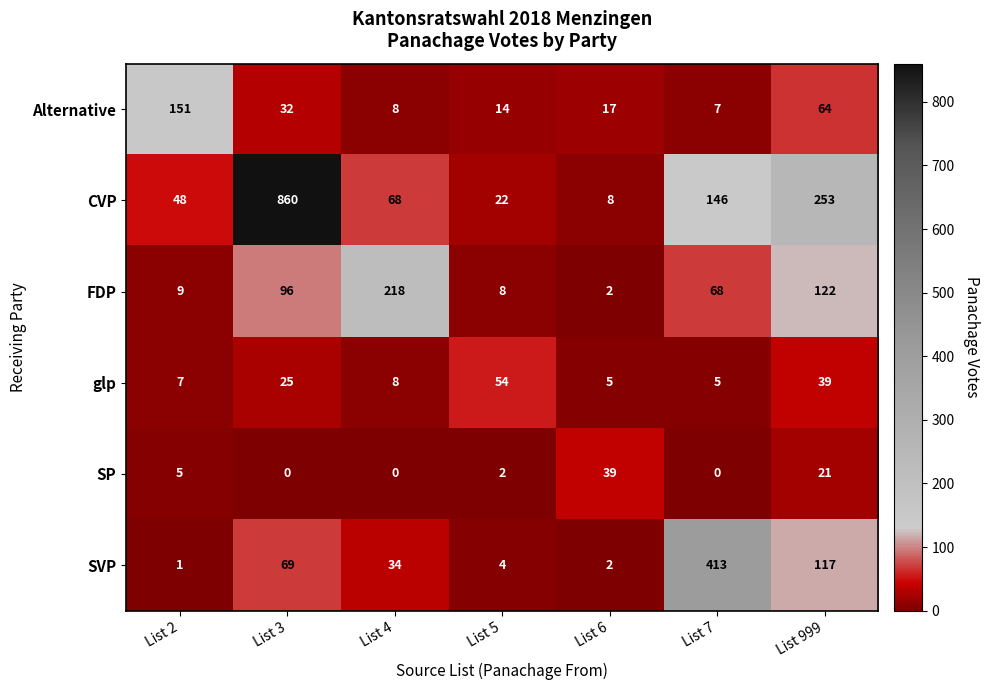

Which series has the largest range (max minus min)?

CVP